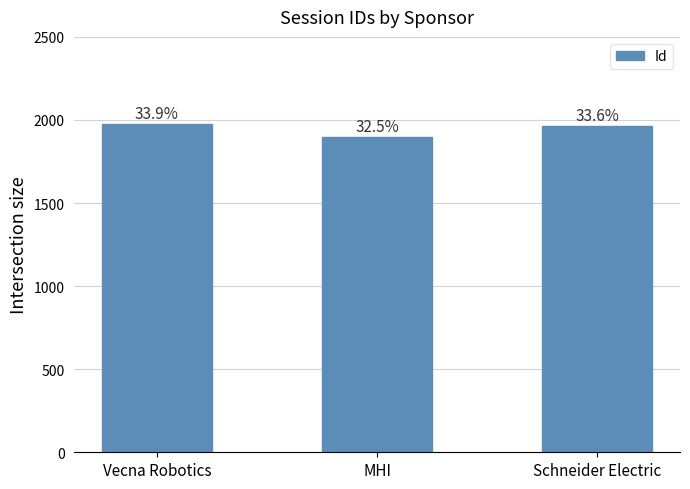

How many bars are there in total?

3